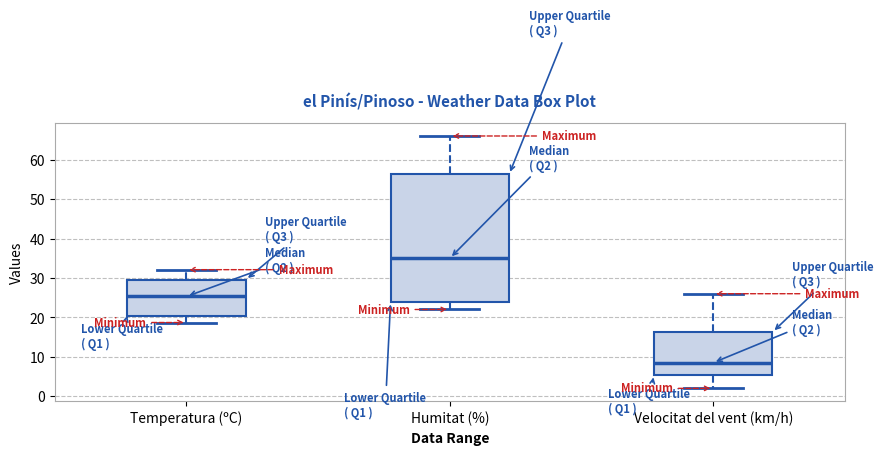

Where is the lower edge of the box for Velocitat del vent (km/h) on the y-axis? The values are not printed on the chart, so give them approximately, as read against the axis.

6